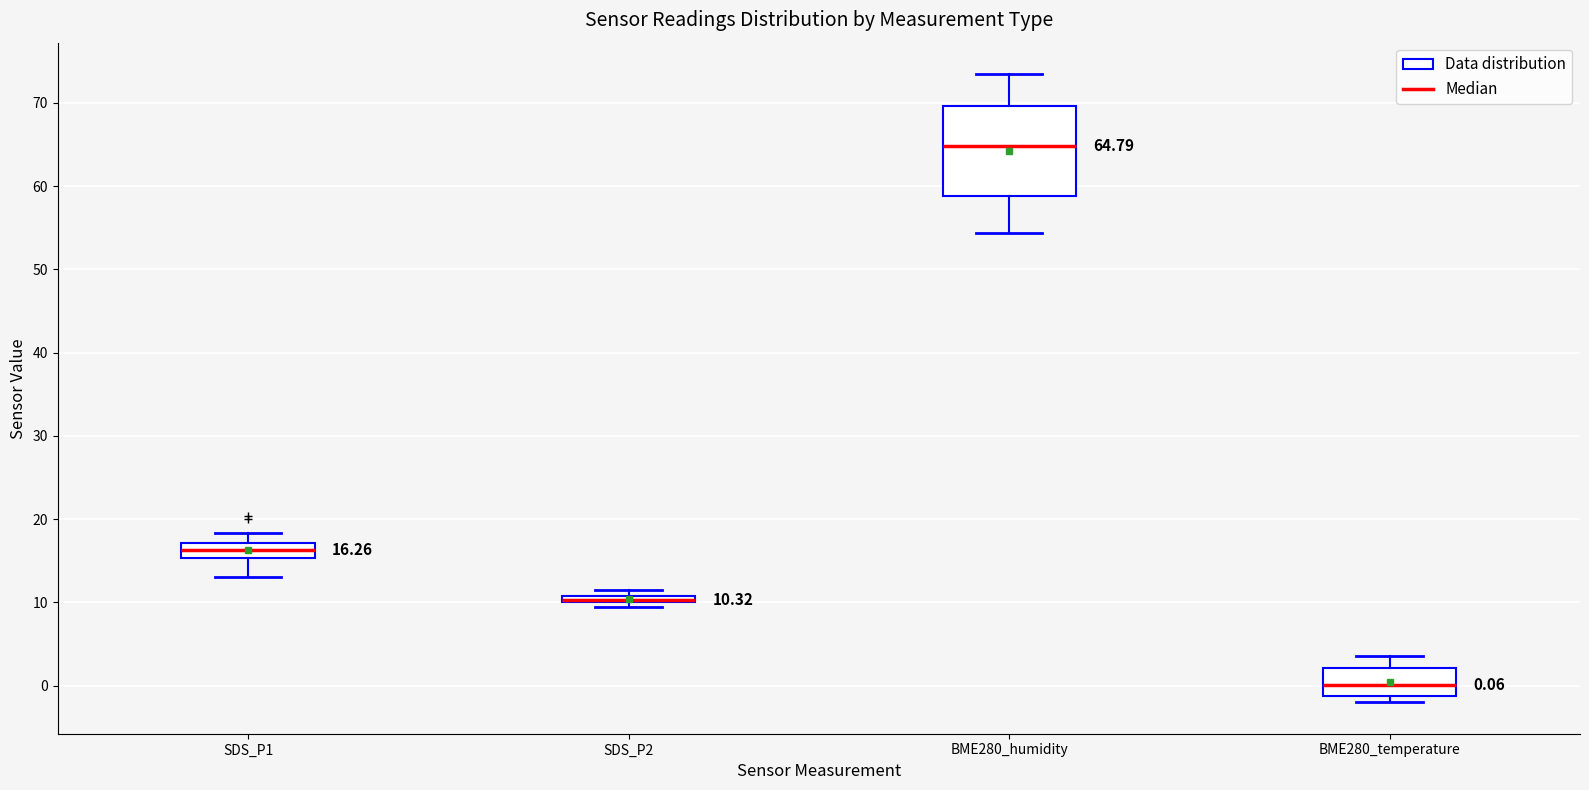

Which box is the tallest, from its lower edge to its upper edge?

BME280_humidity